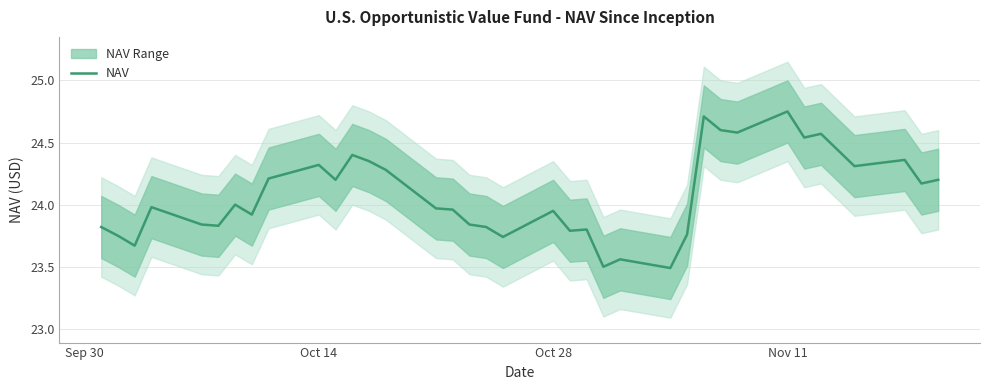

True or false: NAV has a value of 10.3 at Oct 14.

False